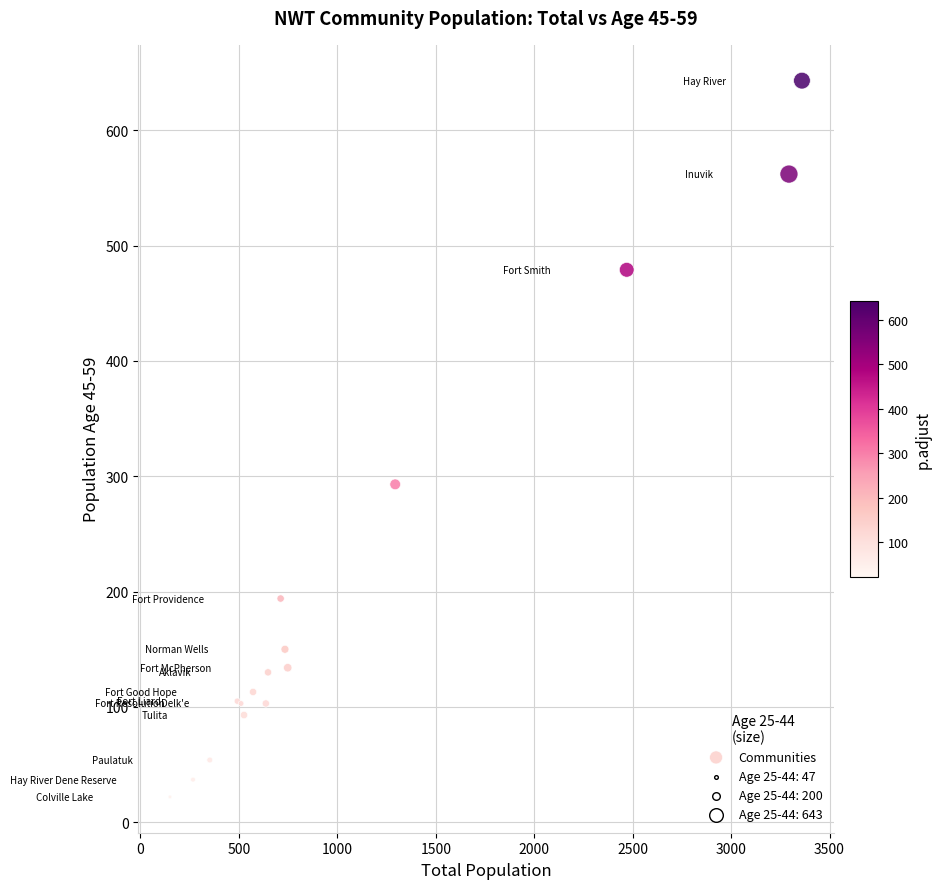

What Y value in the scatter plot is closest to 332?

293